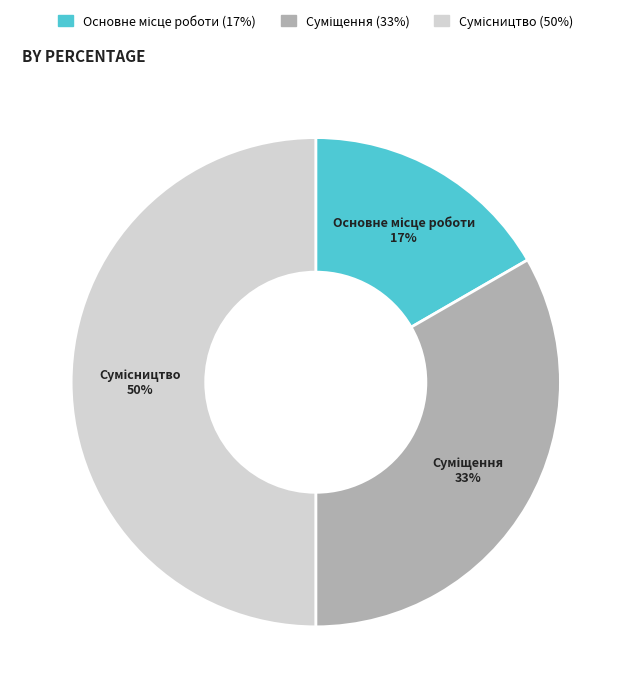

To the nearest percent, what is the average slice percentage?

33%